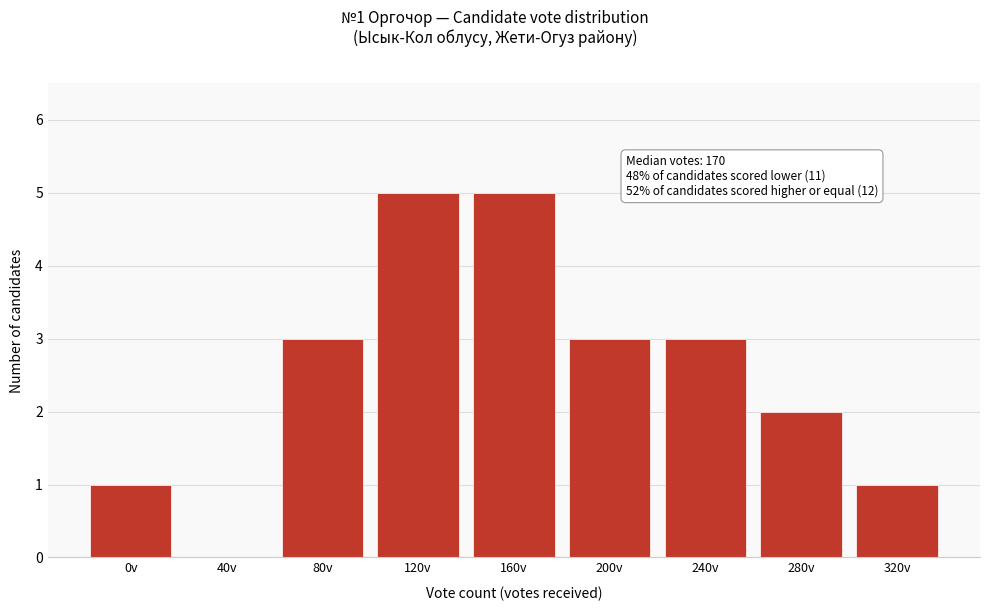

Reading left to right, extract all data points from this chart.

0v=1	40v=0	80v=3	120v=5	160v=5	200v=3	240v=3	280v=2	320v=1